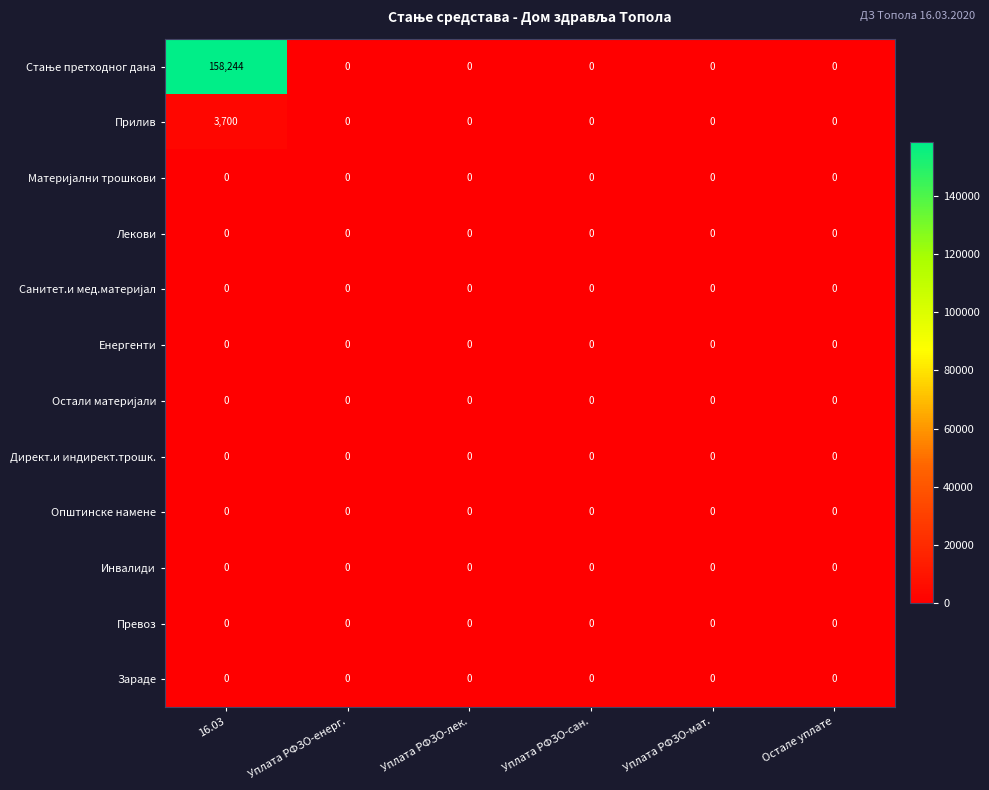

Is it true that Инвалиди equals 0 at Остале уплате?

True